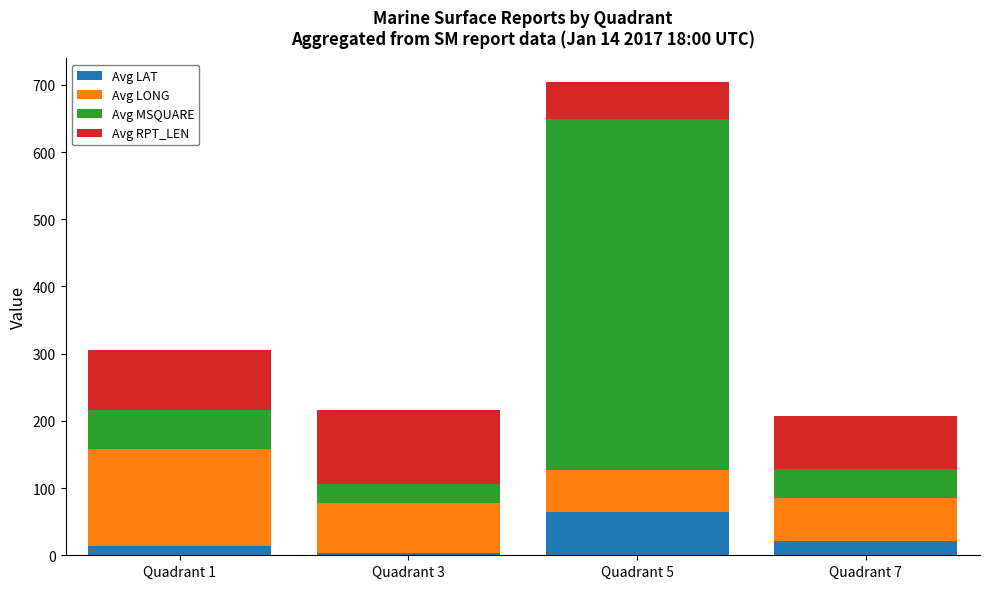

At which category is the sum across all series the highest?

Quadrant 5